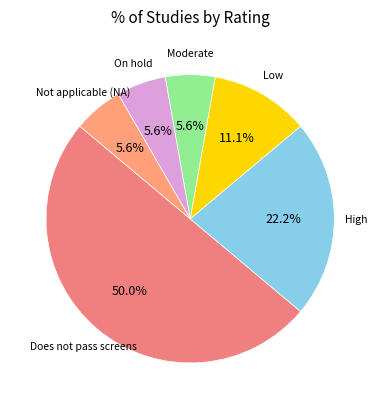

What is the ratio of the value at Not applicable (NA) to the value at On hold?

1.0